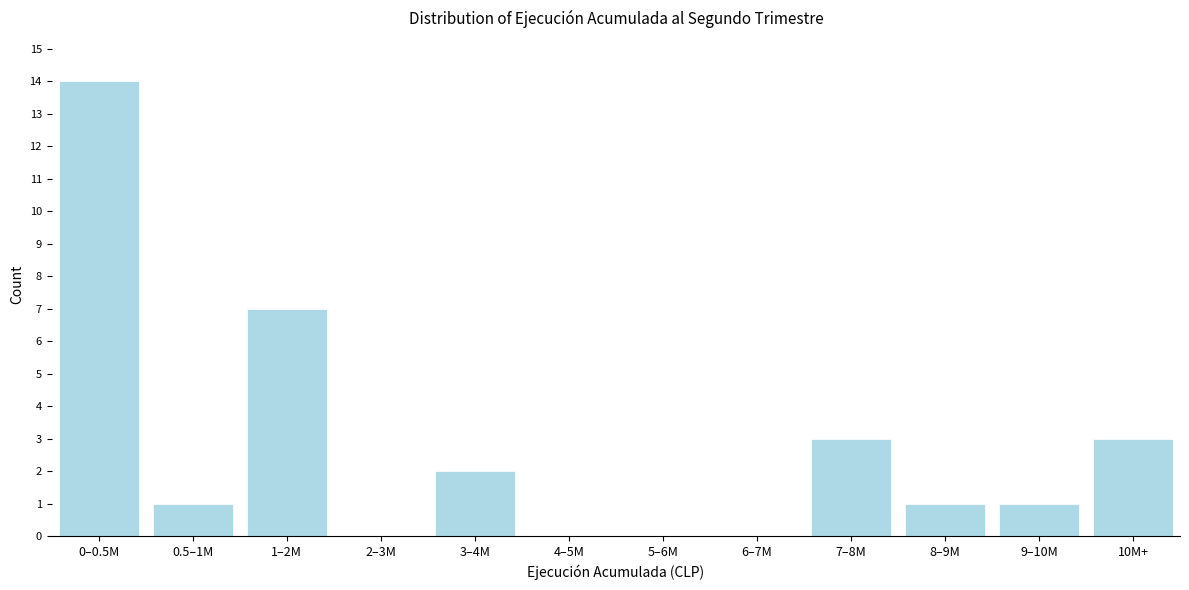

Reading right to left, extract all data points from this chart.

10M+=3	9–10M=1	8–9M=1	7–8M=3	6–7M=0	5–6M=0	4–5M=0	3–4M=2	2–3M=0	1–2M=7	0.5–1M=1	0–0.5M=14